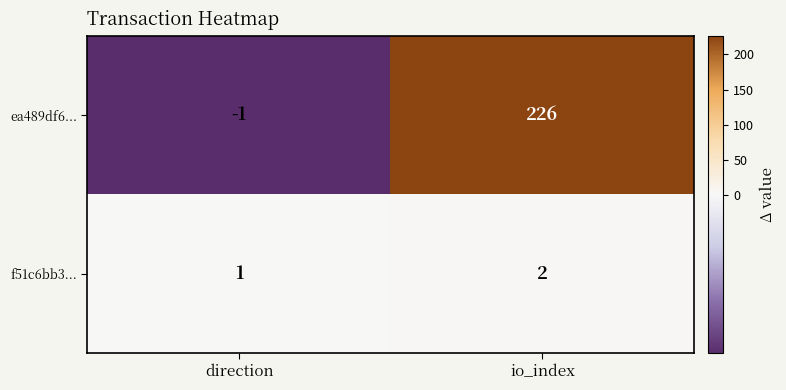

Reading right to left, what are all the values shown in this chart?

ea489df6...: 226	-1
f51c6bb3...: 2	1